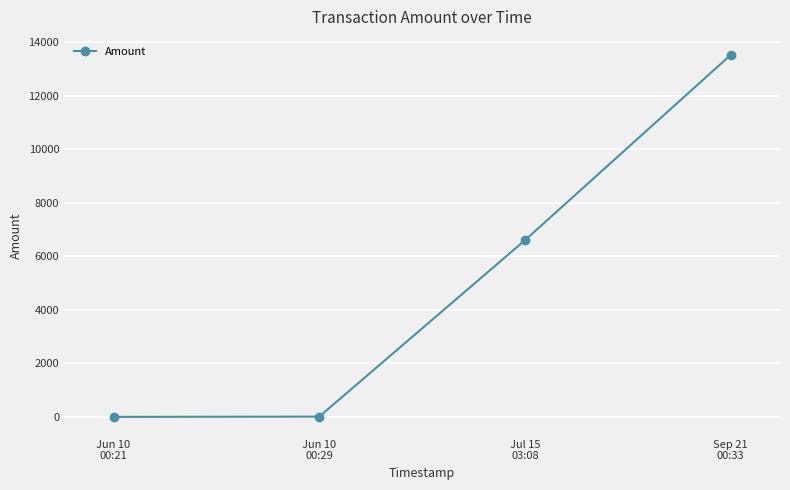

What is the average value?

5033